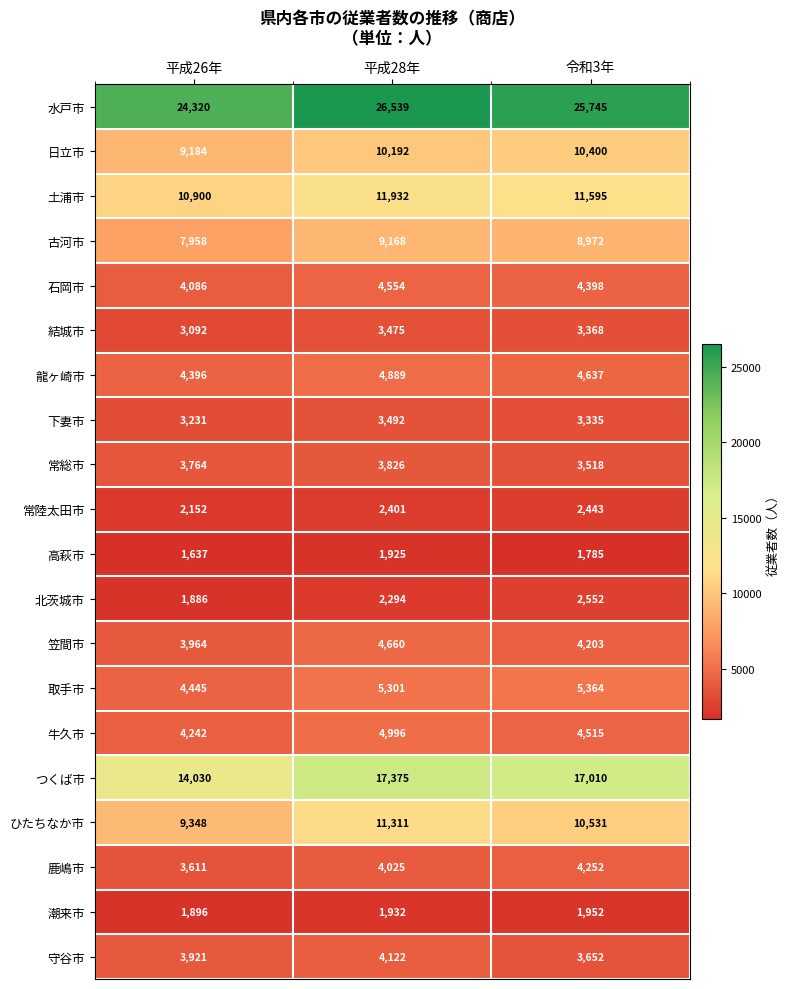

Which series has the largest total across all categories?

水戸市